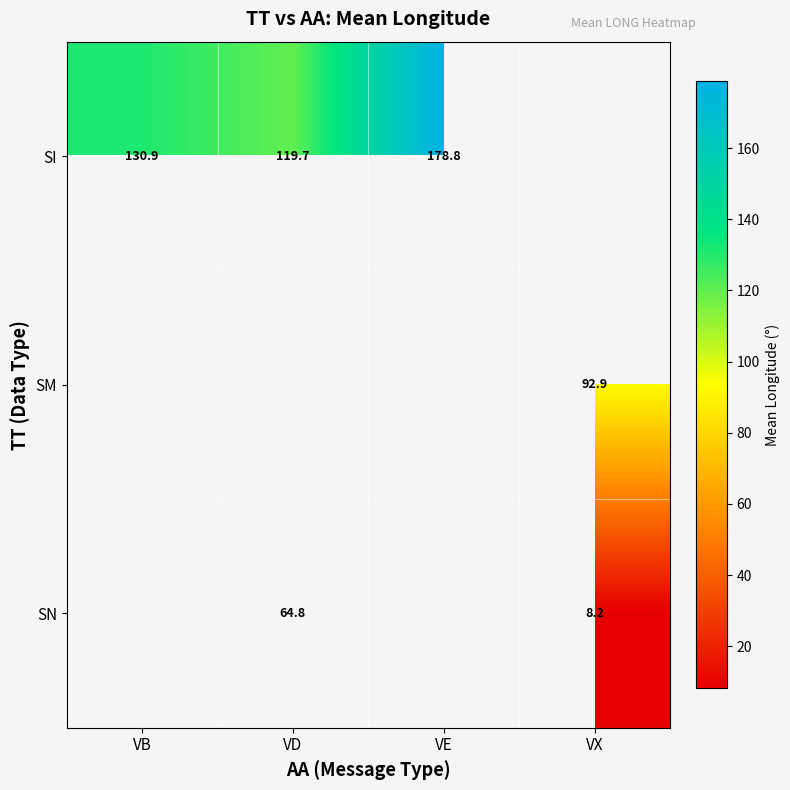

Is it true that SI equals 119.7 at VD?

True